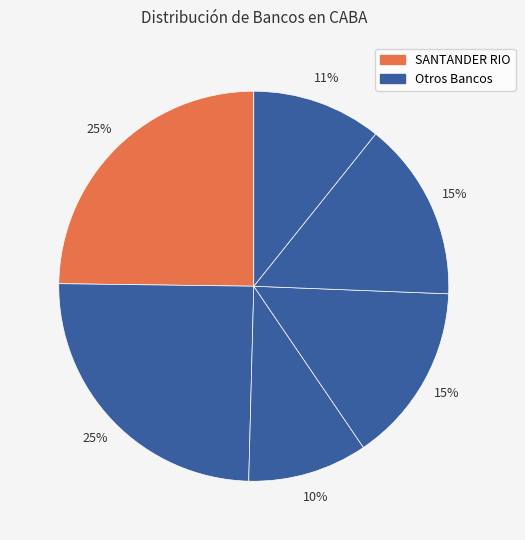

How many slices are in this pie chart?

6